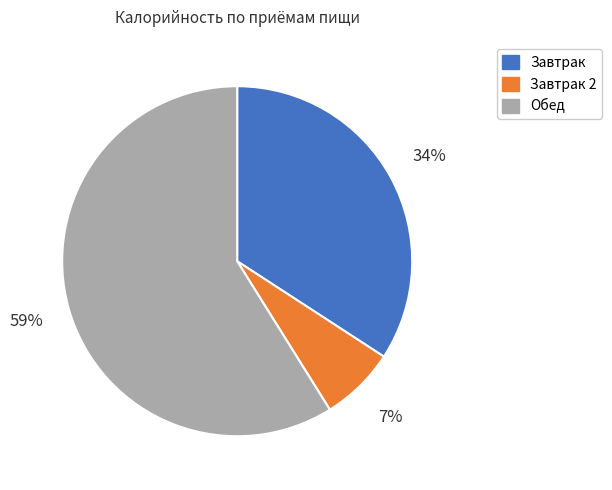

Is there any slice that represents more than half of the pie?

Yes